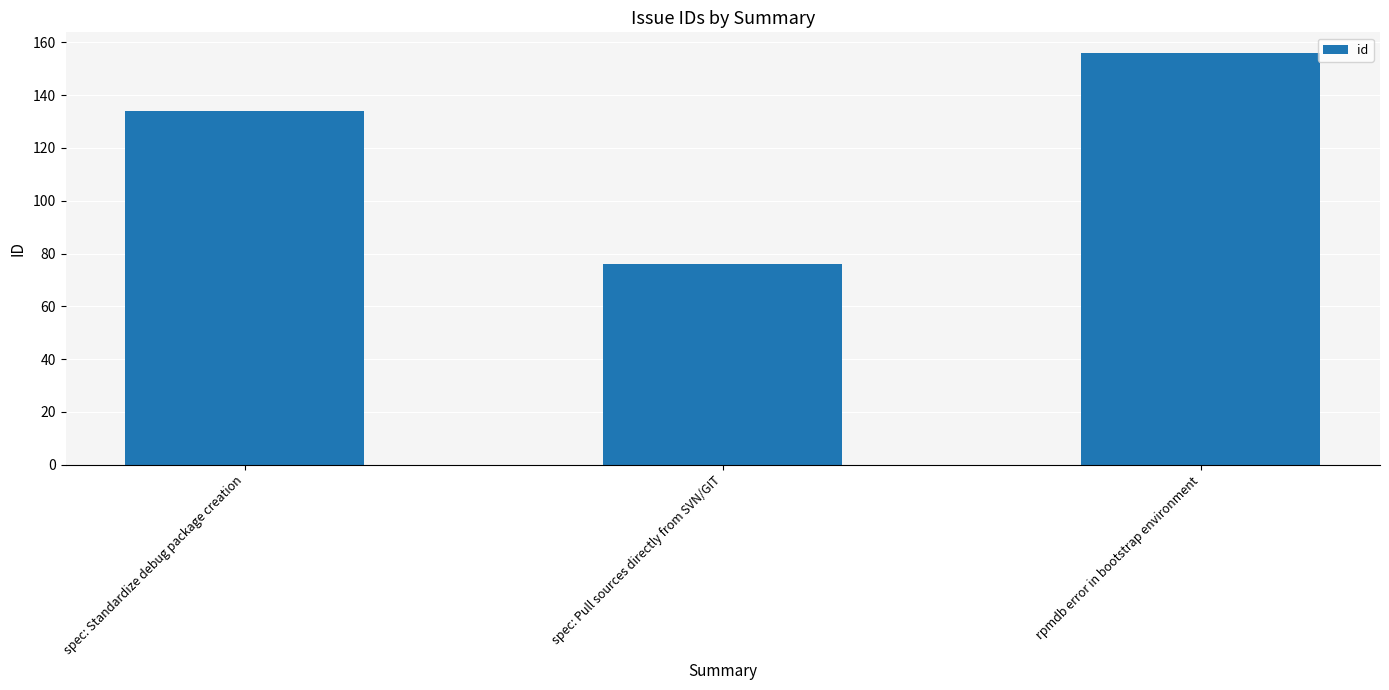

Rank the categories by value from lowest to highest.

spec: Pull sources directly from SVN/GIT, spec: Standardize debug package creation, rpmdb error in bootstrap environment